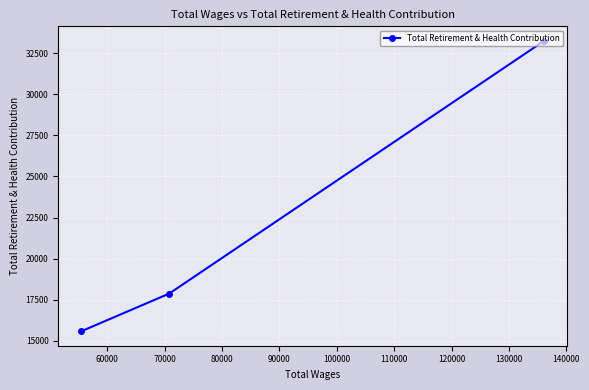

What is the value of the 2nd point from the left?

17878